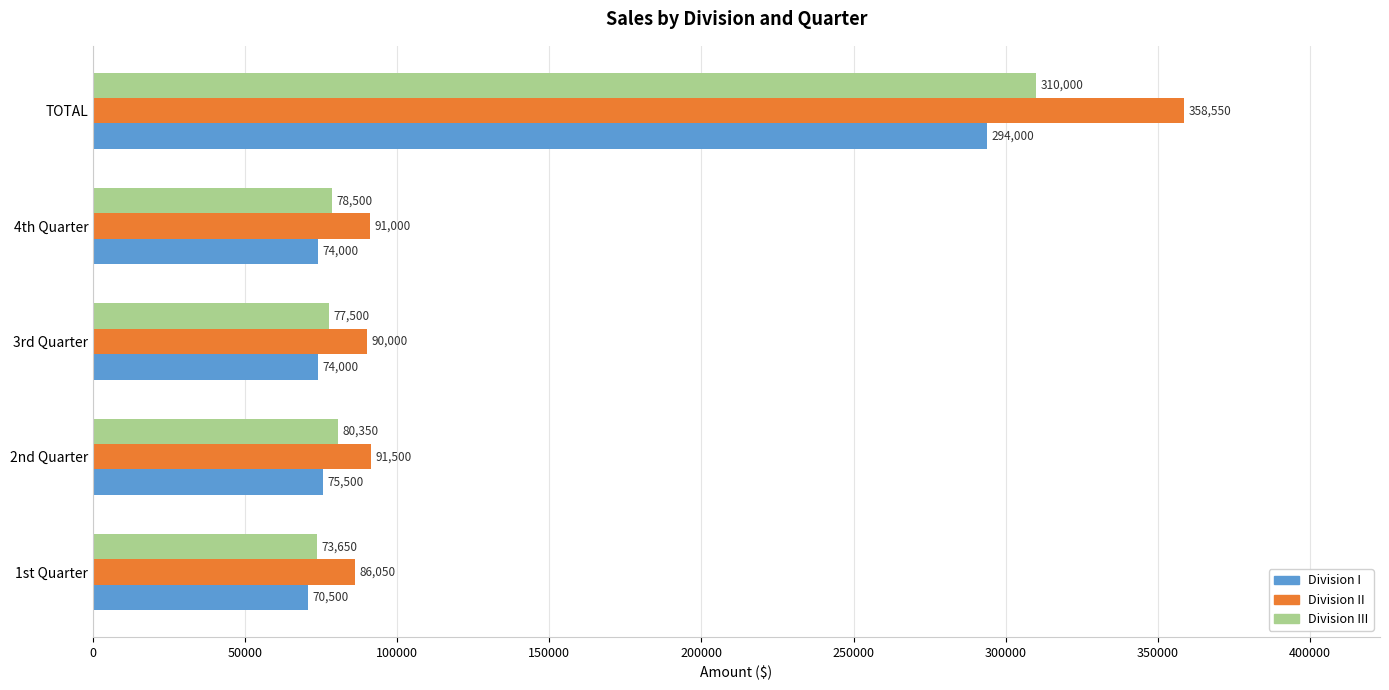

Where is Division II nearest to the value 222300?

2nd Quarter